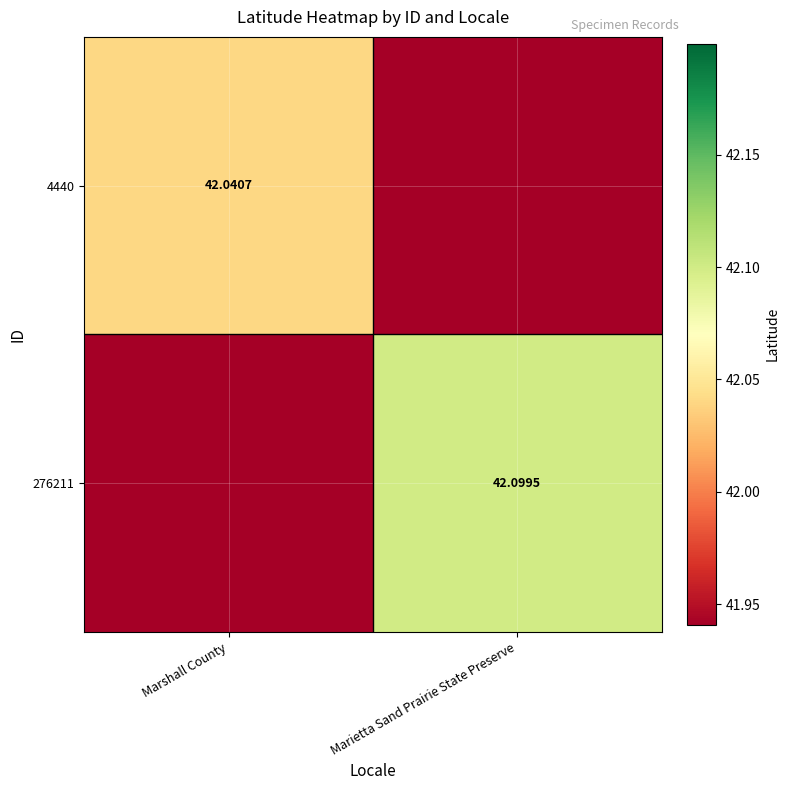

True or false: 4440 has a value of 63.0 at Marshall County.

False